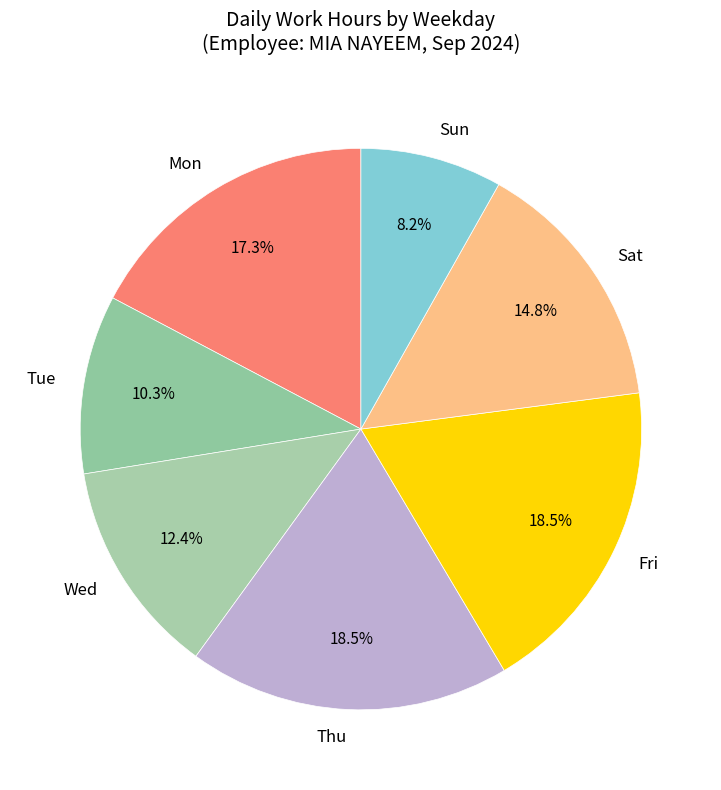

What is the smallest slice in the pie chart?

Sun